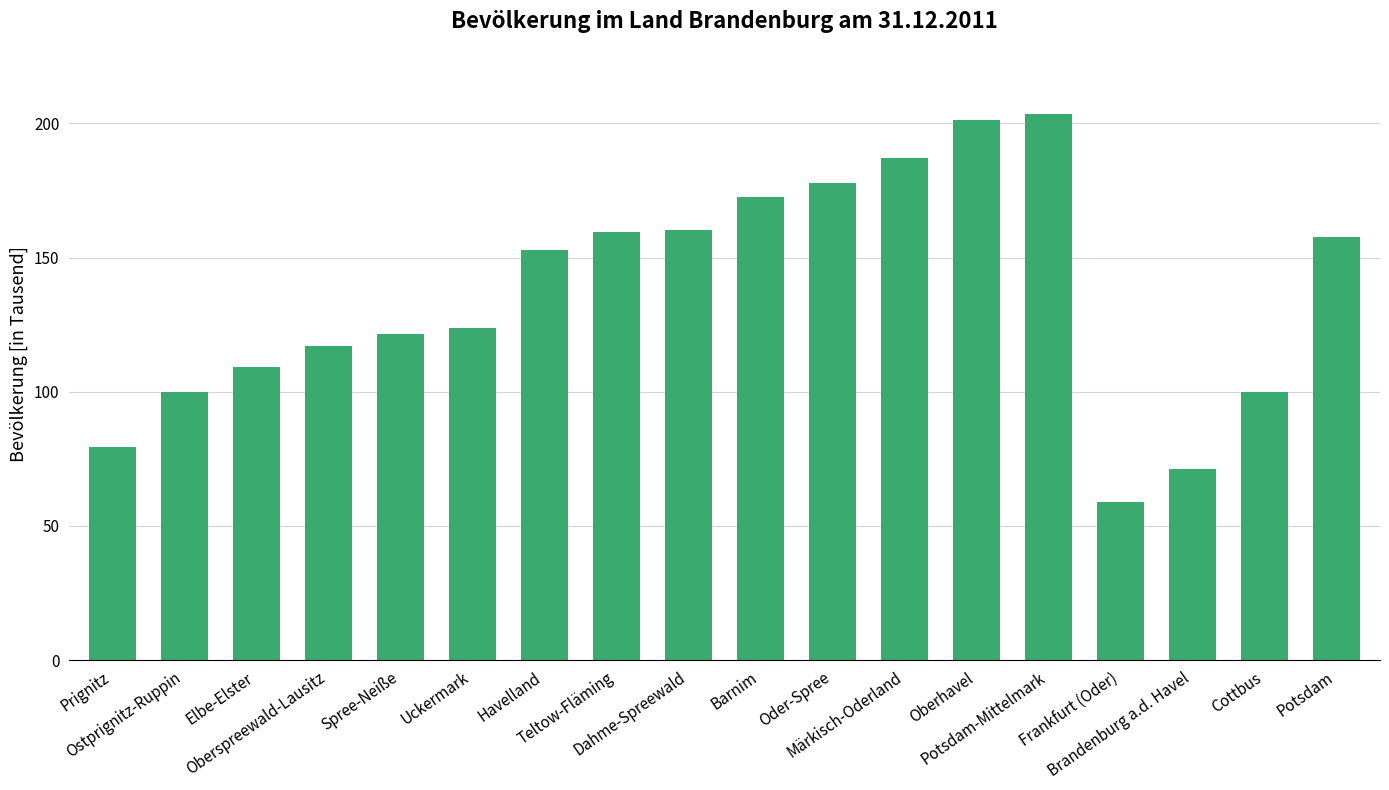

What is the label of the 1st bar from the right?

Potsdam